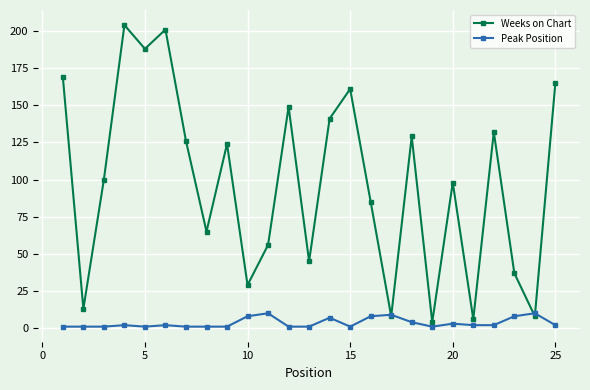

True or false: Peak Position has more than 2 interior local peaks.

True